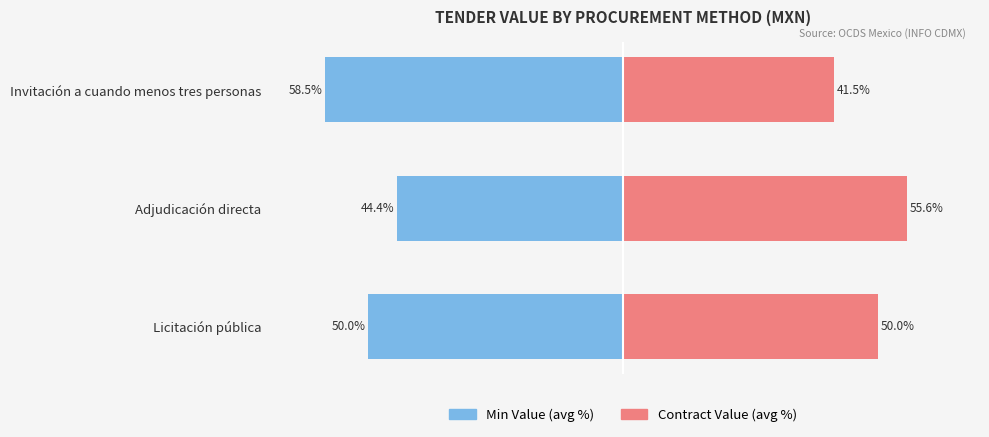

At how many categories does at least one series exceed 32?

3